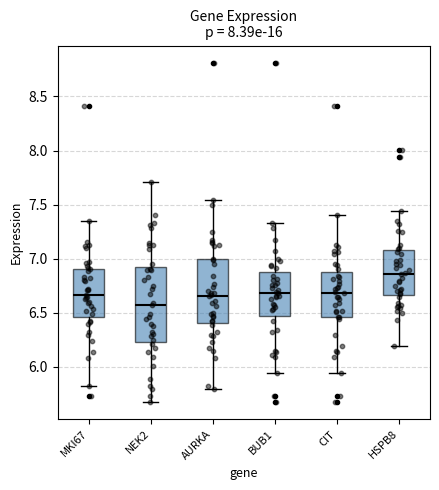

Reading left to right, transcribe this box plot: for each box, give where its median line is, the range the box spans, and where its two whiskers end, as read against the y-axis. The values are not printed on the chart, so give them approximately, as read against the axis.

MKI67: median 6.65, box 6.45 to 6.90, whiskers 5.80 to 7.35
NEK2: median 6.60, box 6.25 to 6.95, whiskers 5.65 to 7.70
AURKA: median 6.65, box 6.40 to 7.00, whiskers 5.80 to 7.55
BUB1: median 6.70, box 6.45 to 6.90, whiskers 5.95 to 7.35
CIT: median 6.70, box 6.45 to 6.85, whiskers 5.95 to 7.40
HSPB8: median 6.85, box 6.65 to 7.10, whiskers 6.20 to 7.45